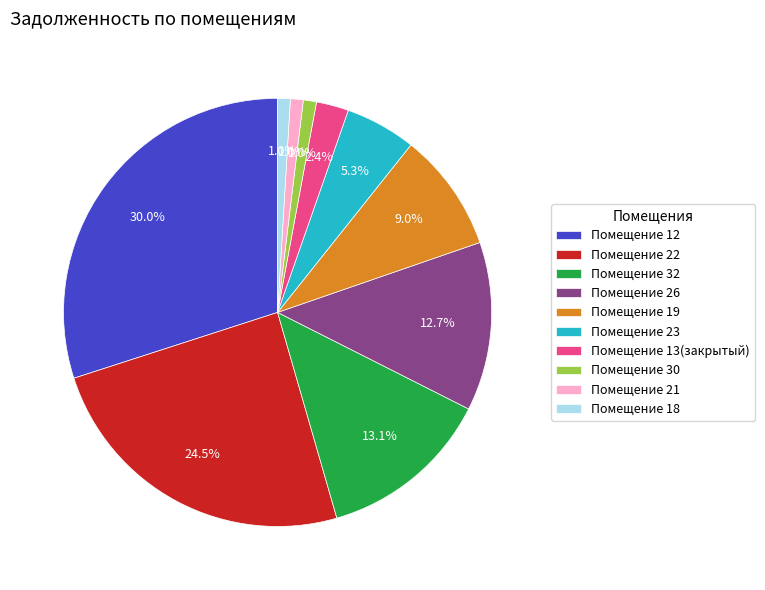

Does Помещение 19 represent more than half of the total?

No